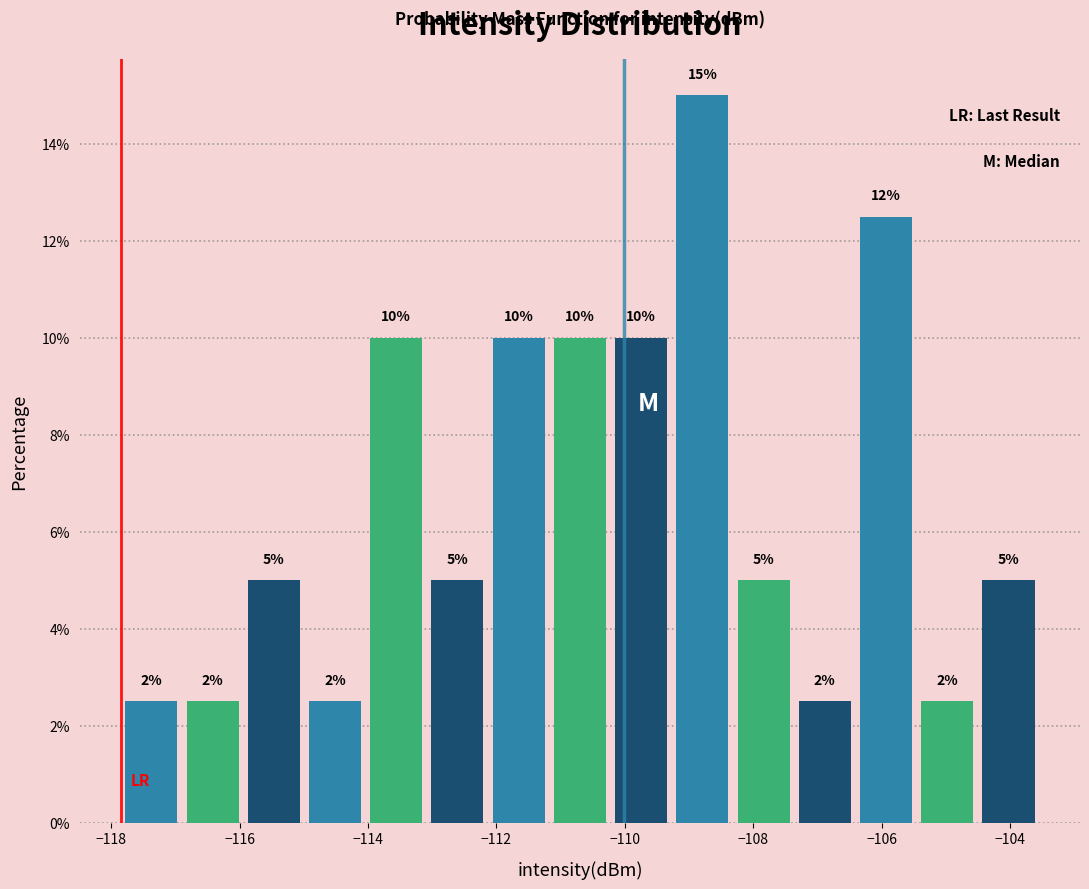

Over which range of the x-axis is the bar tallest?

-109.2 to -108.4